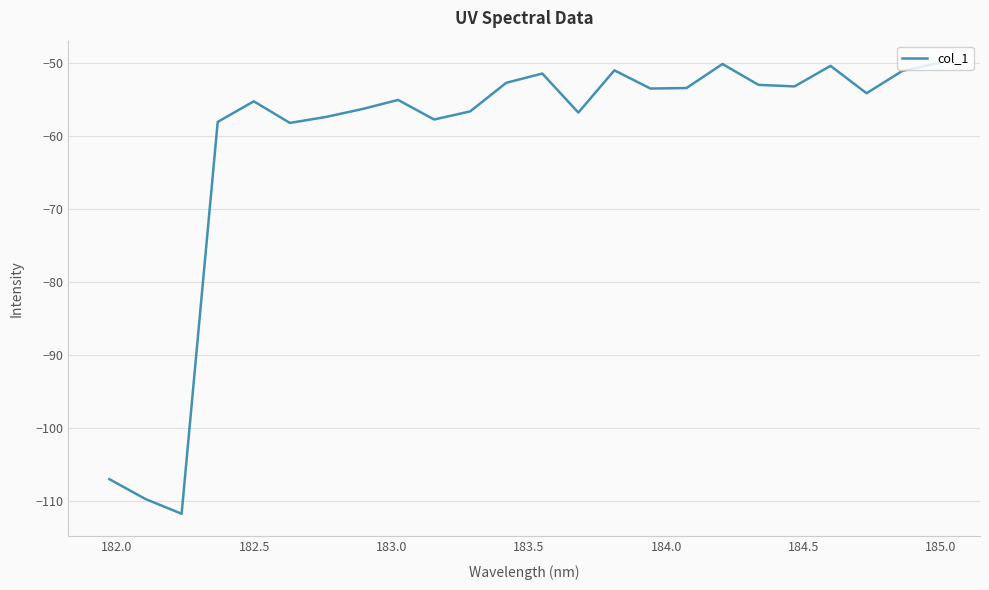

What is the difference between the maximum and minimum values?

61.8